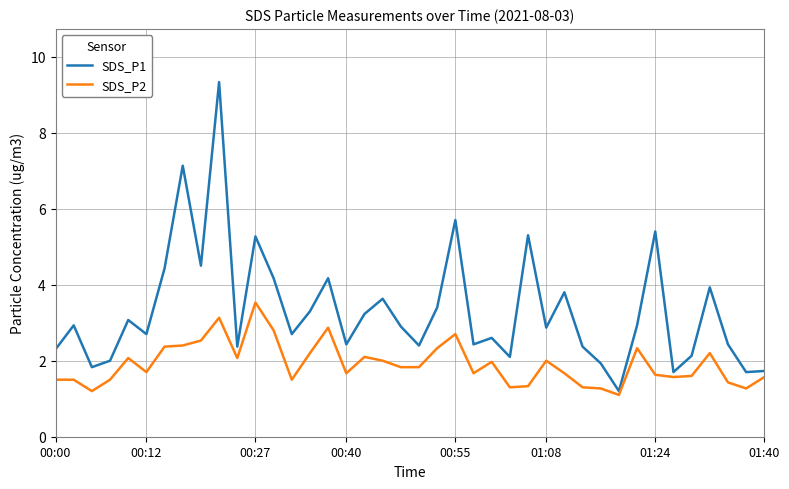

True or false: SDS_P2 and SDS_P1 cross at least once.

False